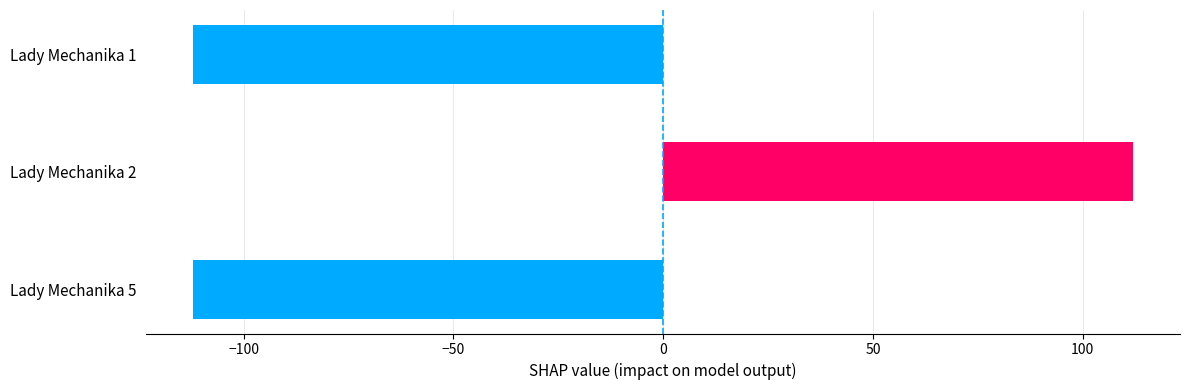

What is the maximum value shown in the chart?

112